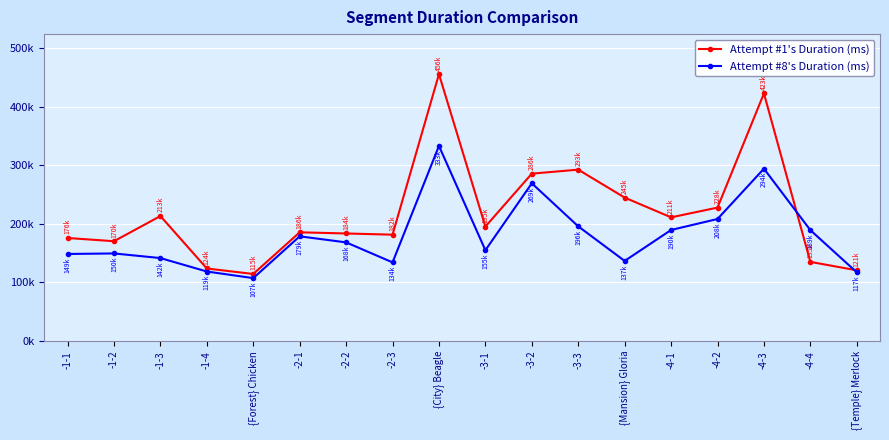

What is the maximum value for Attempt #1's Duration (ms)?

455782